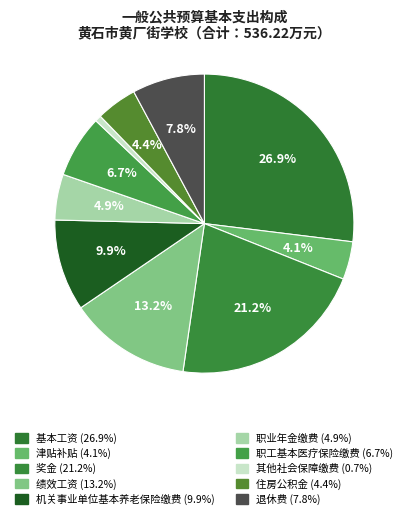

Does 职工基本医疗保险缴费 account for over 50% of the chart?

No